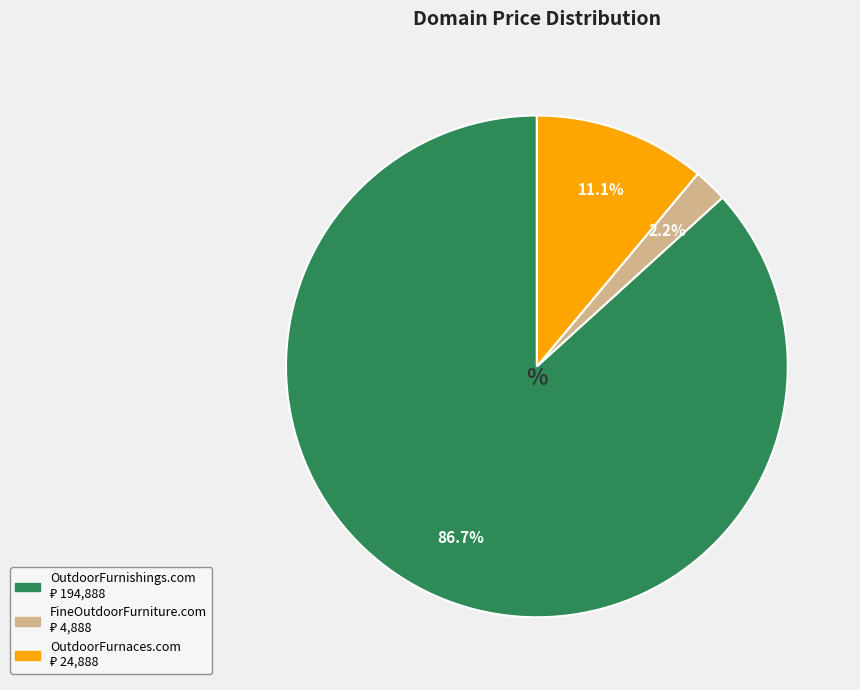

Is it true that OutdoorFurnaces.com is 19% of the pie?

False